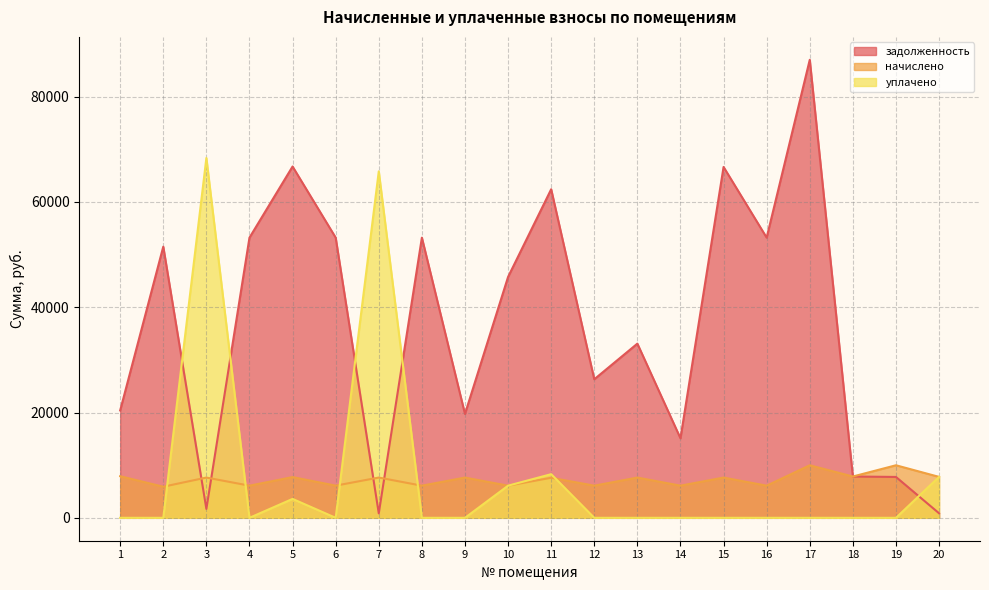

At 11, list the series in order from smallest to largest.

начислено, уплачено, задолженность